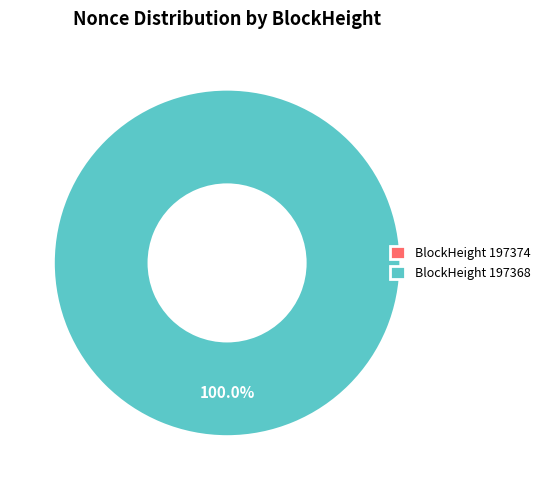

How many slices are in this pie chart?

2